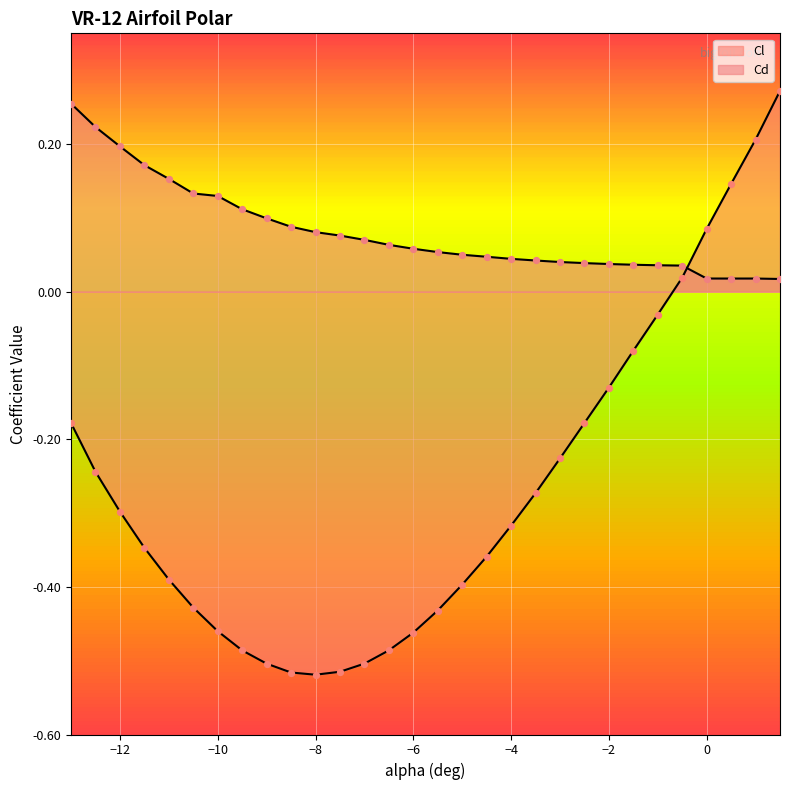

Which series contains the lowest Y value?

Cl